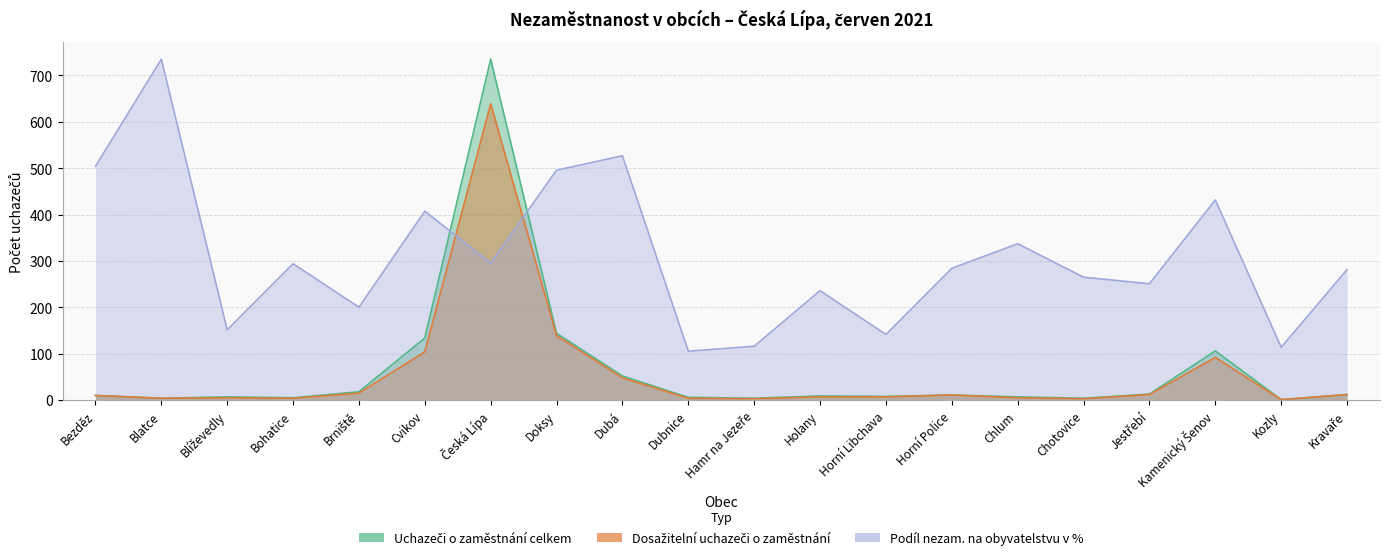

Which series has the widest spread of values?

Uchazeči o zaměstnání celkem